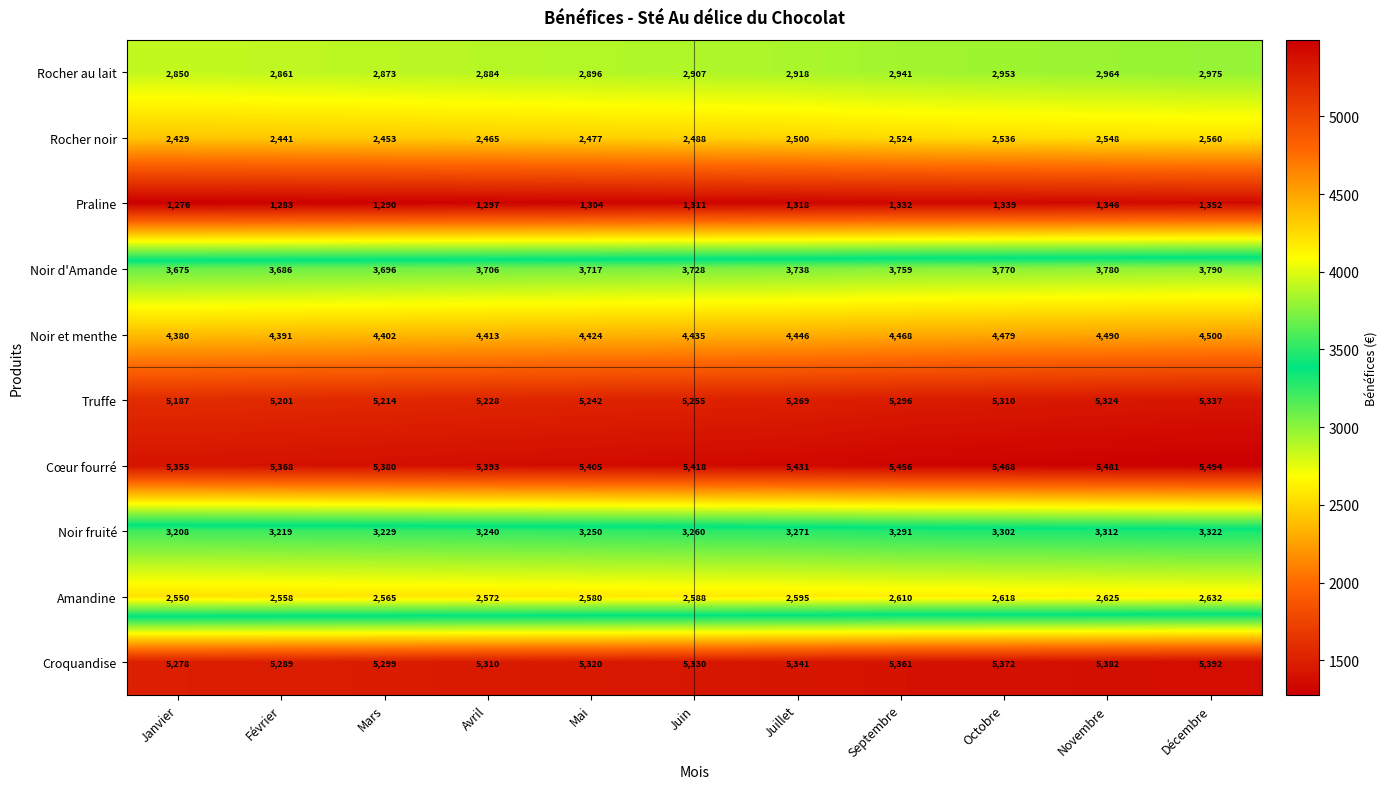

True or false: Praline has a value of 2387 at Novembre.

False